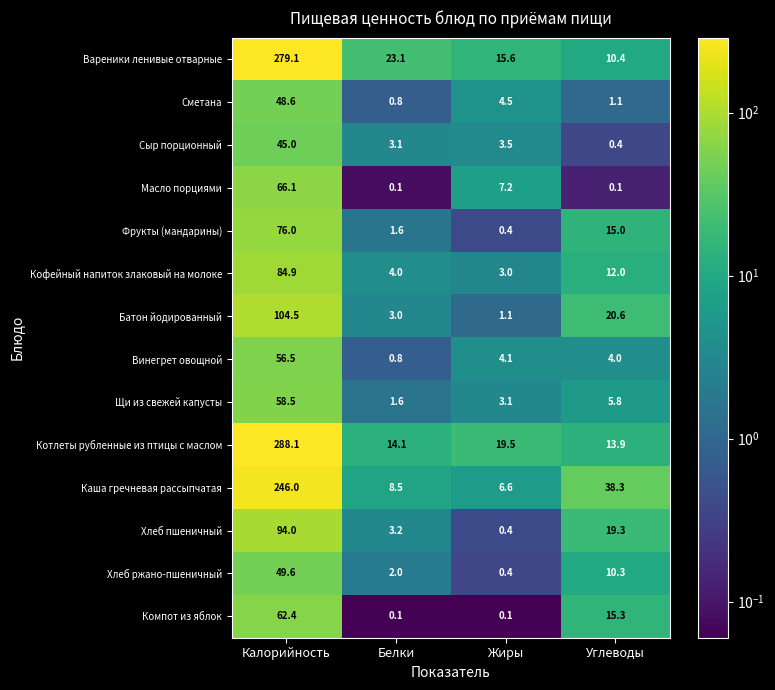

What is the difference between the highest and lowest values at Калорийность?

243.1